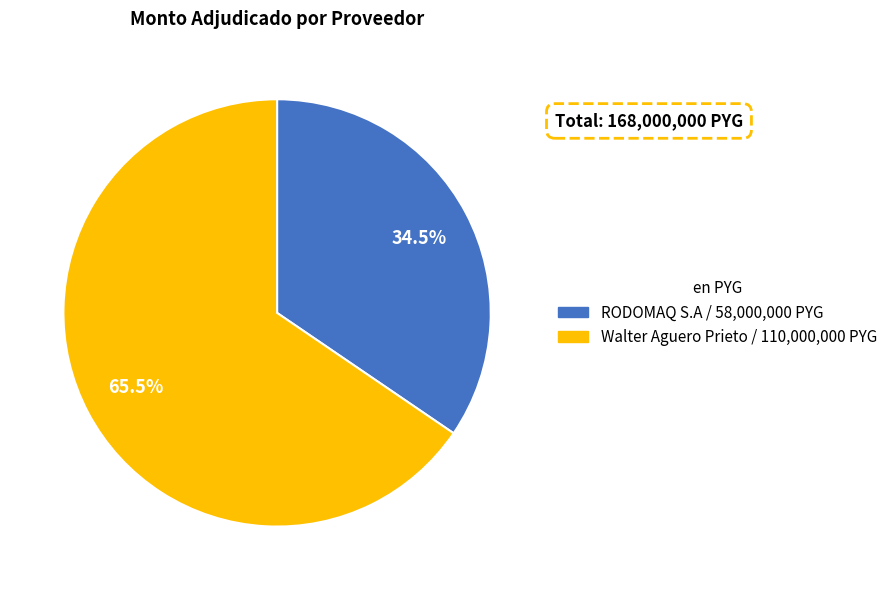

Which slice is the smallest?

RODOMAQ S.A